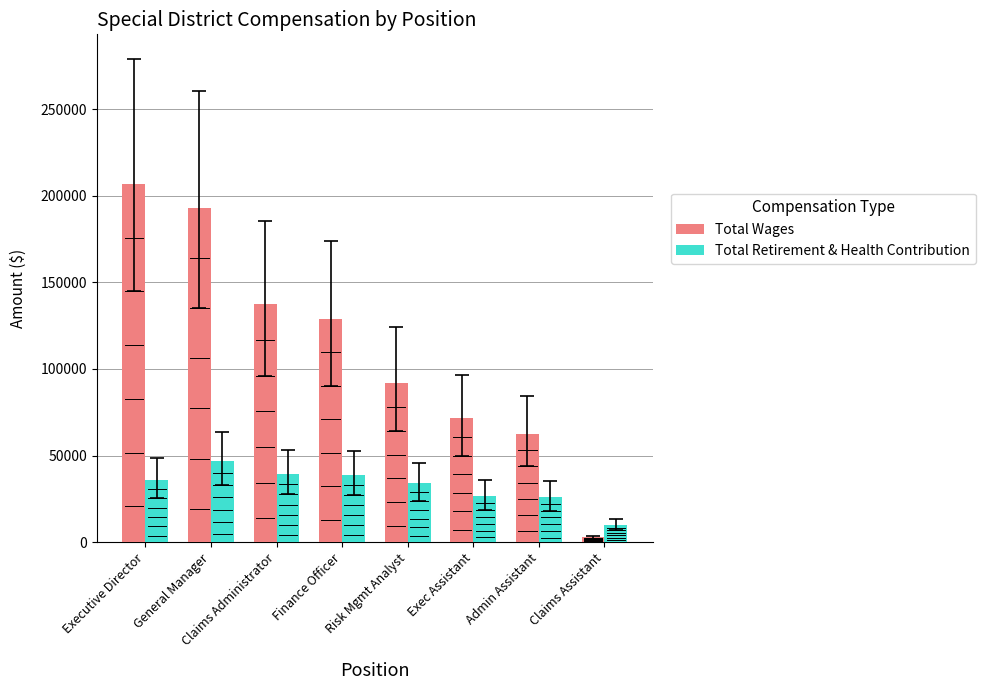

Which category has the lowest value in the Total Wages series?

Claims Assistant